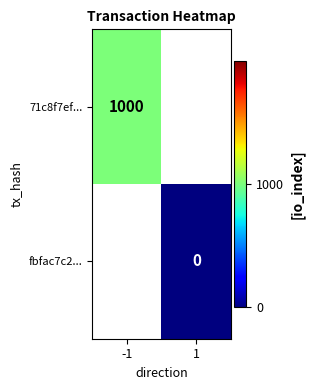

The value of 71c8f7ef... at -1 is 1000. True or false?

True